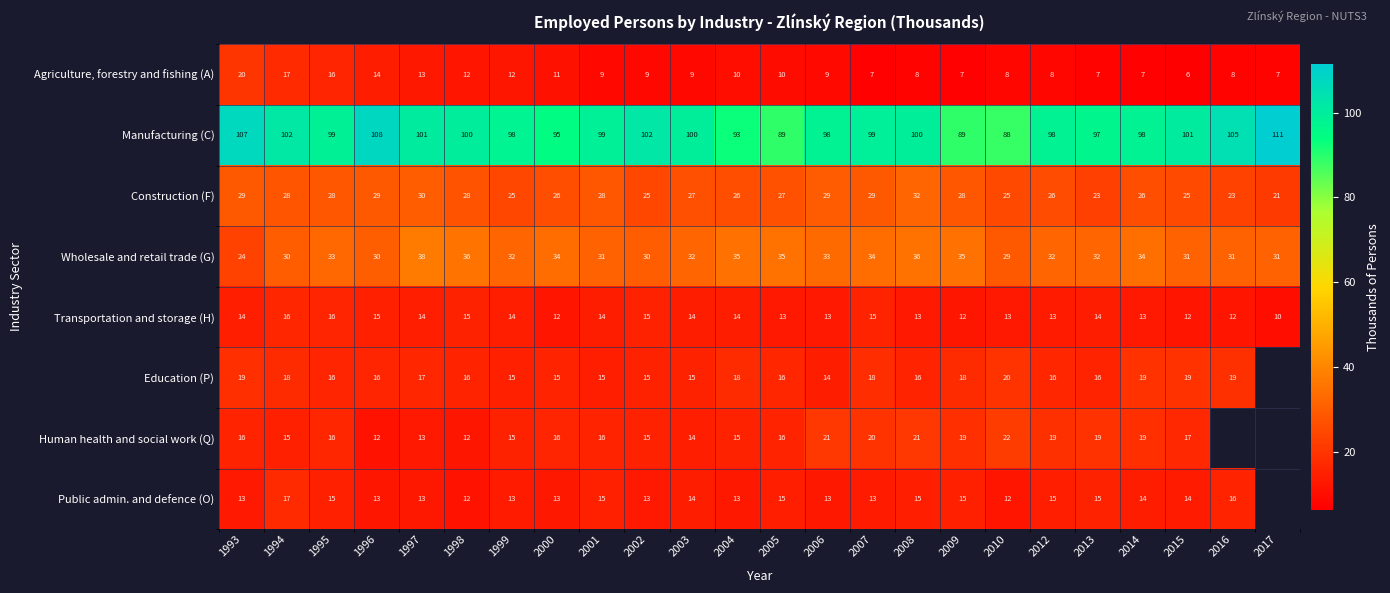

At 1993, list the series in order from largest to smallest.

Manufacturing (C), Construction (F), Wholesale and retail trade (G), Agriculture, forestry and fishing (A), Education (P), Human health and social work (Q), Transportation and storage (H), Public admin. and defence (O)